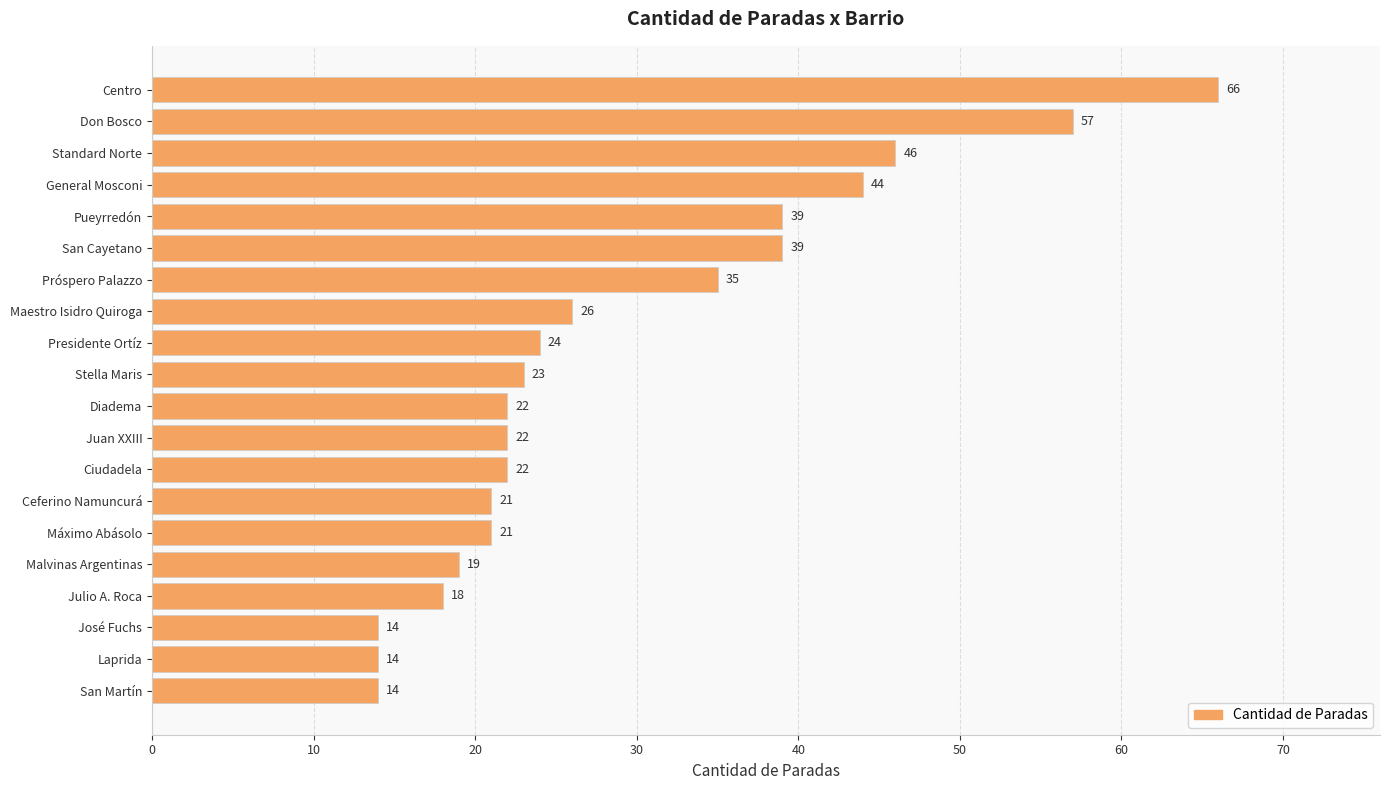

What is the difference between the maximum and minimum values?

52